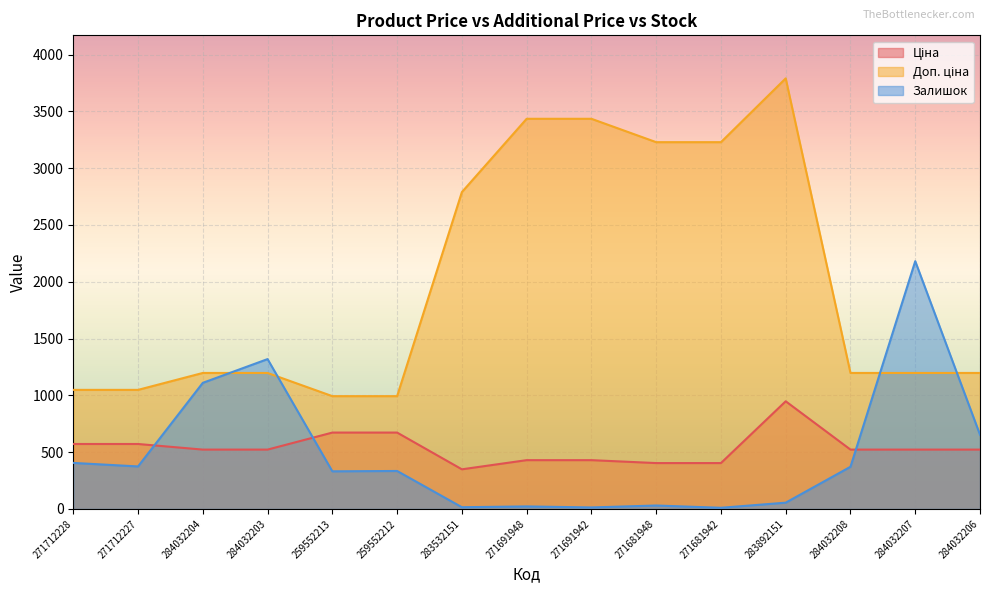

Is the value of Ціна at 284032206 greater than the value of Доп. ціна at 284032204?

No